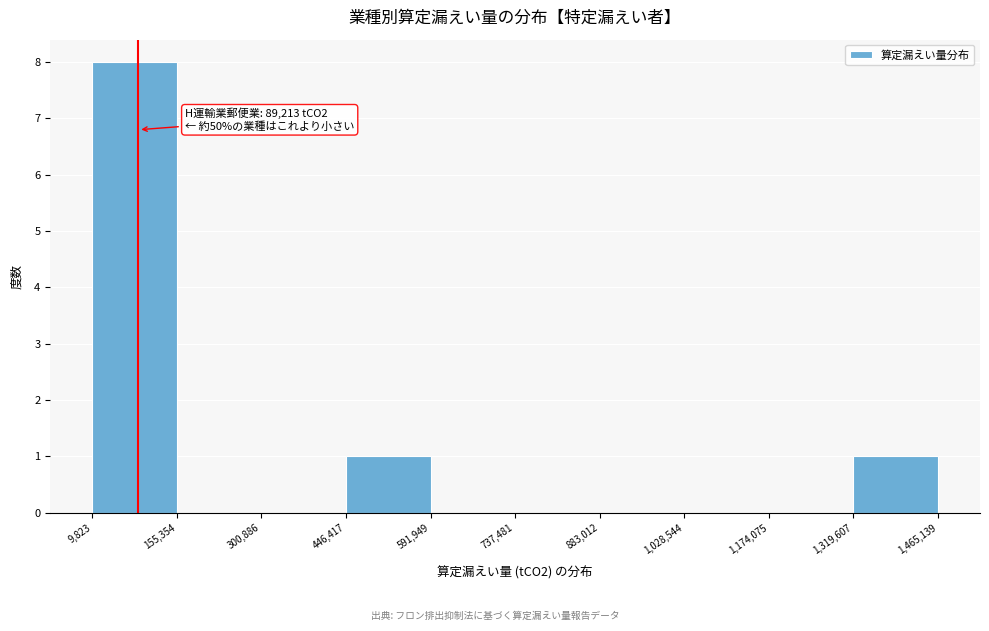

Over which range of the x-axis is the bar tallest?

9,823 to 155,354